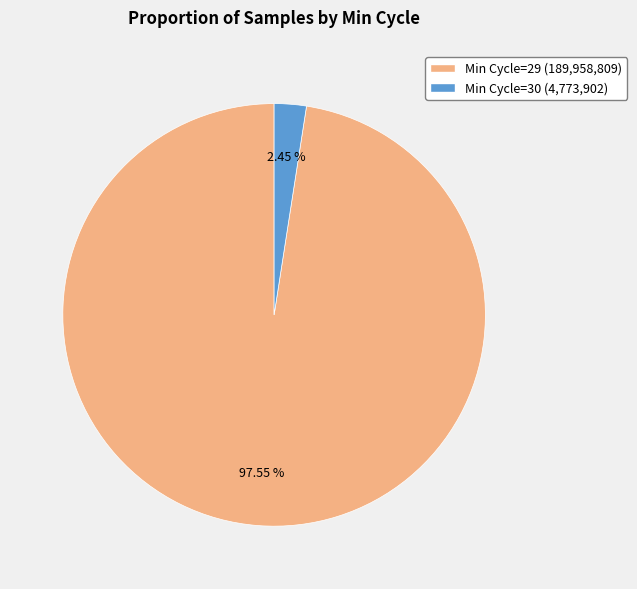

Is there any slice that represents more than half of the pie?

Yes